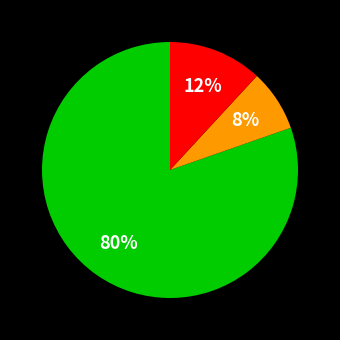

How many slices are in this pie chart?

3